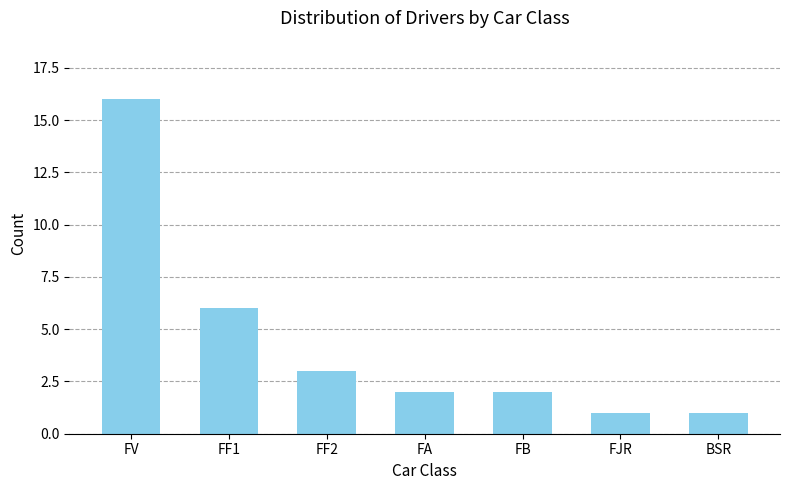

Count the number of data series in this chart.

1